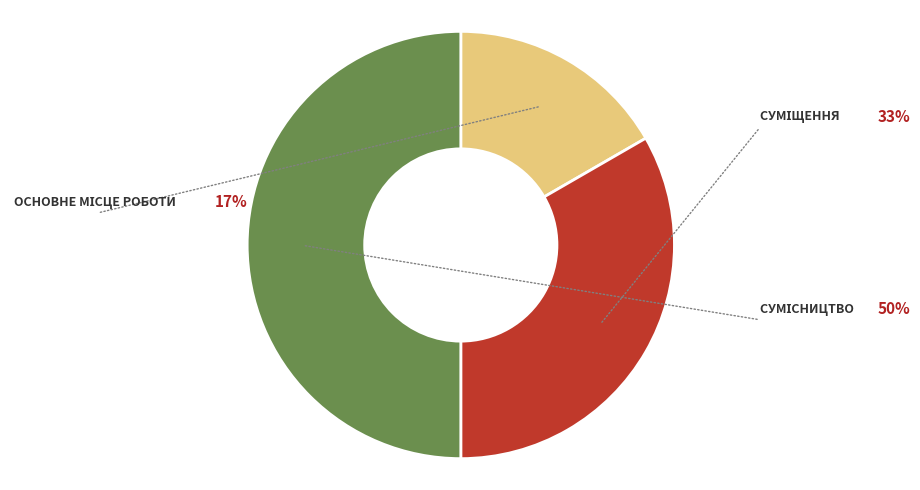

Is it true that Суміщення is 33% of the pie?

True